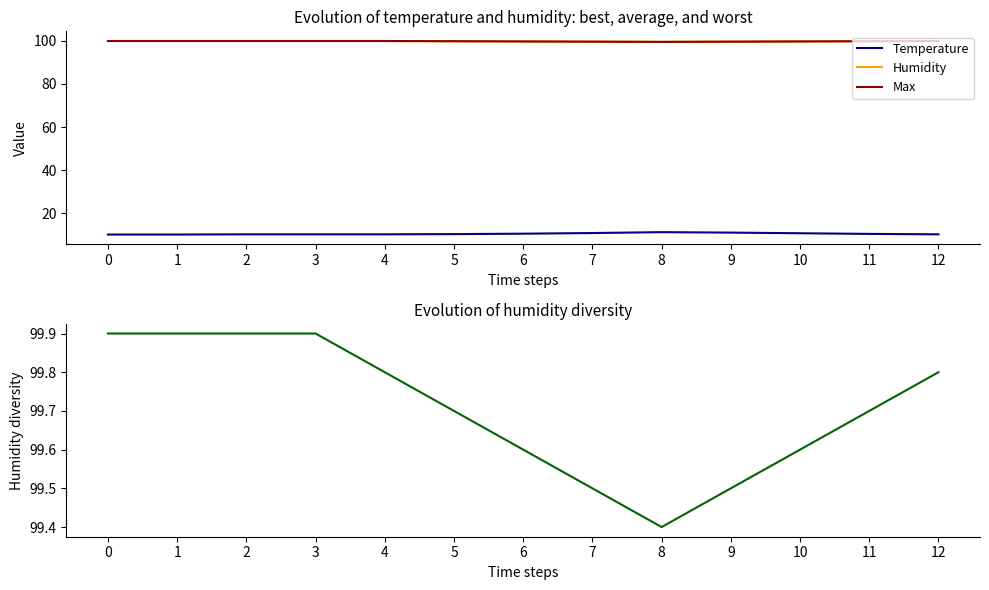

True or false: Temperature and Humidity diversity intersect in this chart.

False